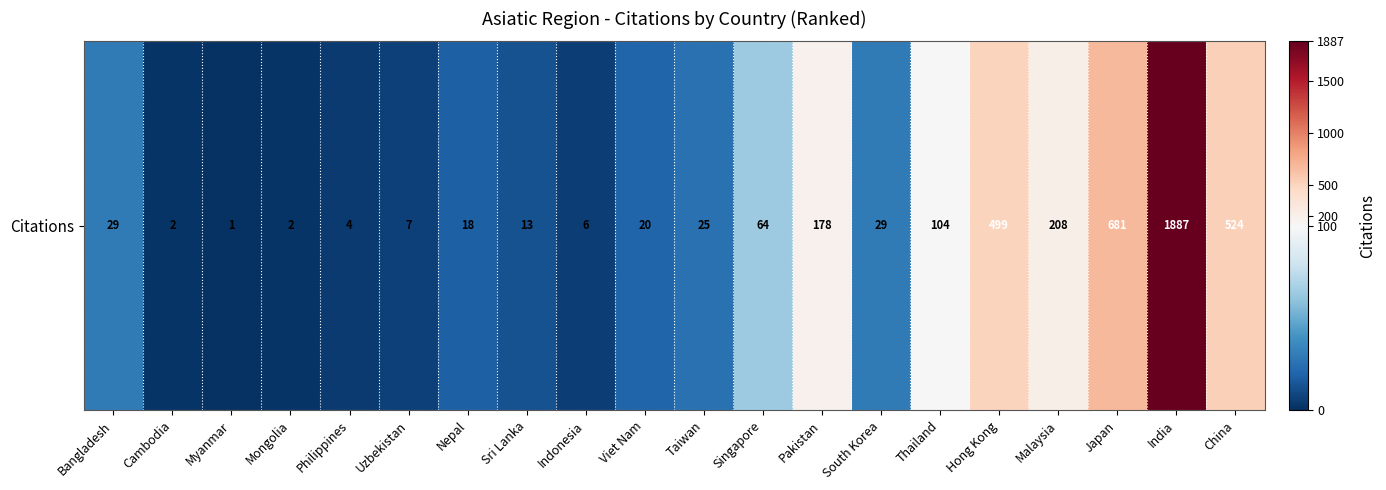

What is the sum of the values at Mongolia and Viet Nam?

22